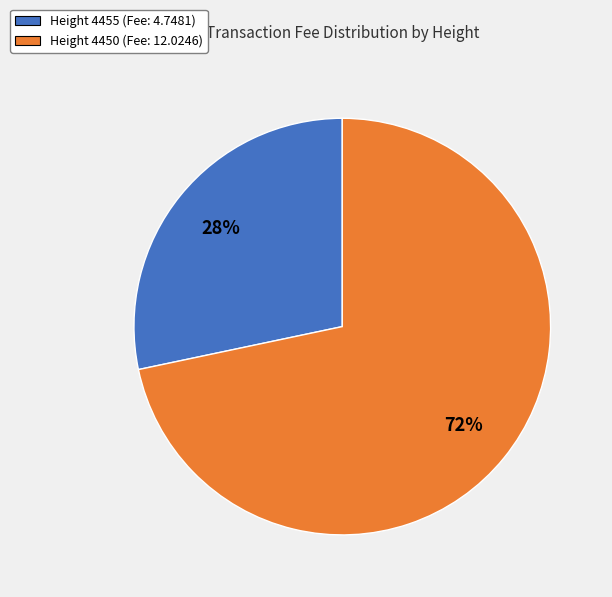

The Height 4455 (Fee: 4.7481) slice represents 28% of the pie. True or false?

True